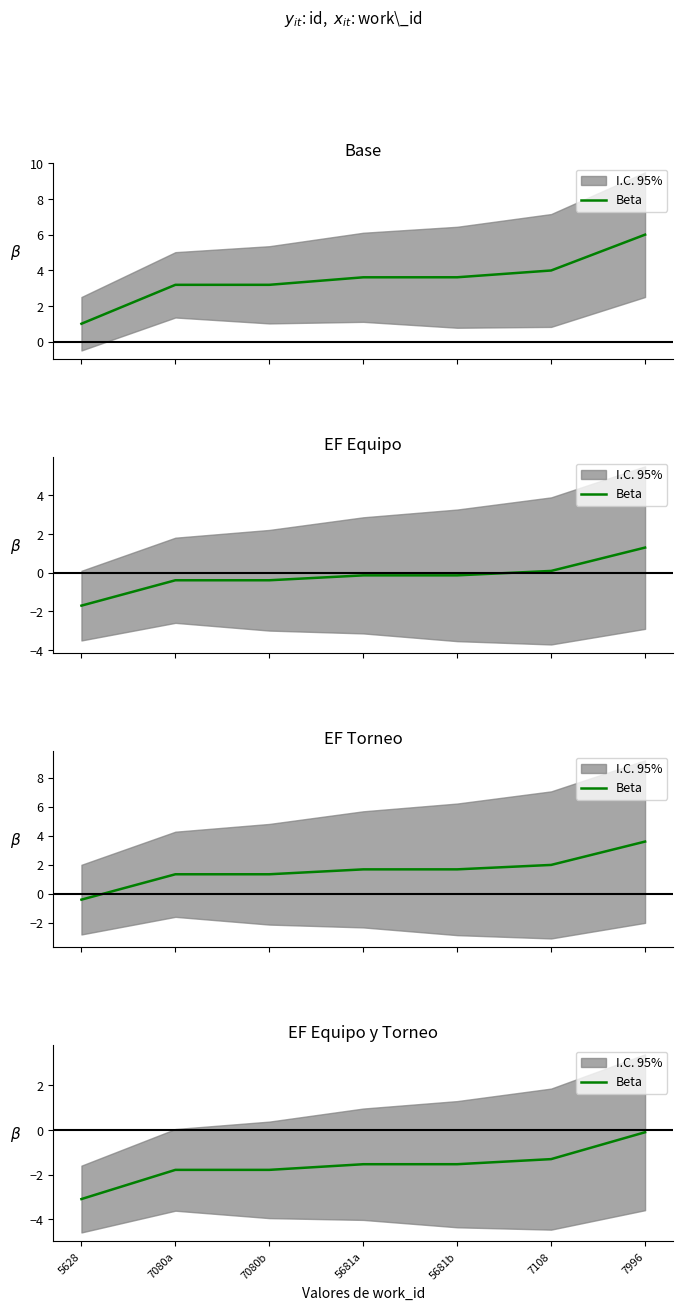

What is the approximate value at 7080b?

-1.8